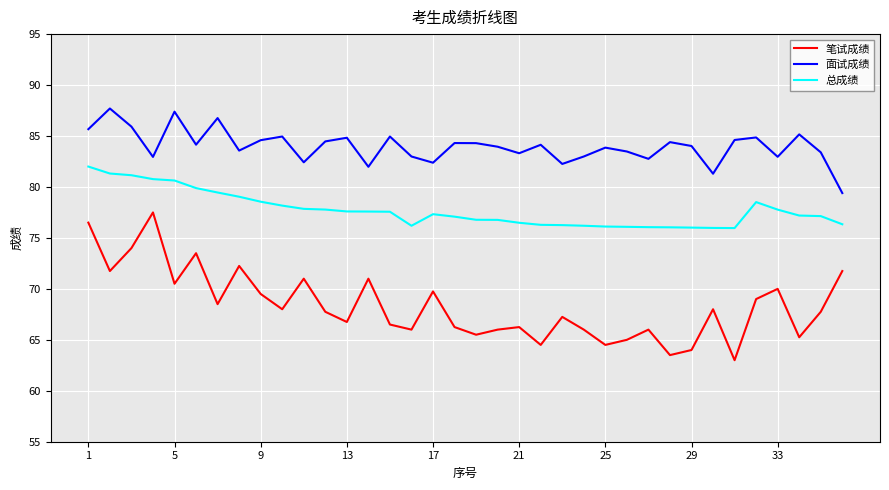

True or false: 面试成绩 and 总成绩 intersect in this chart.

False